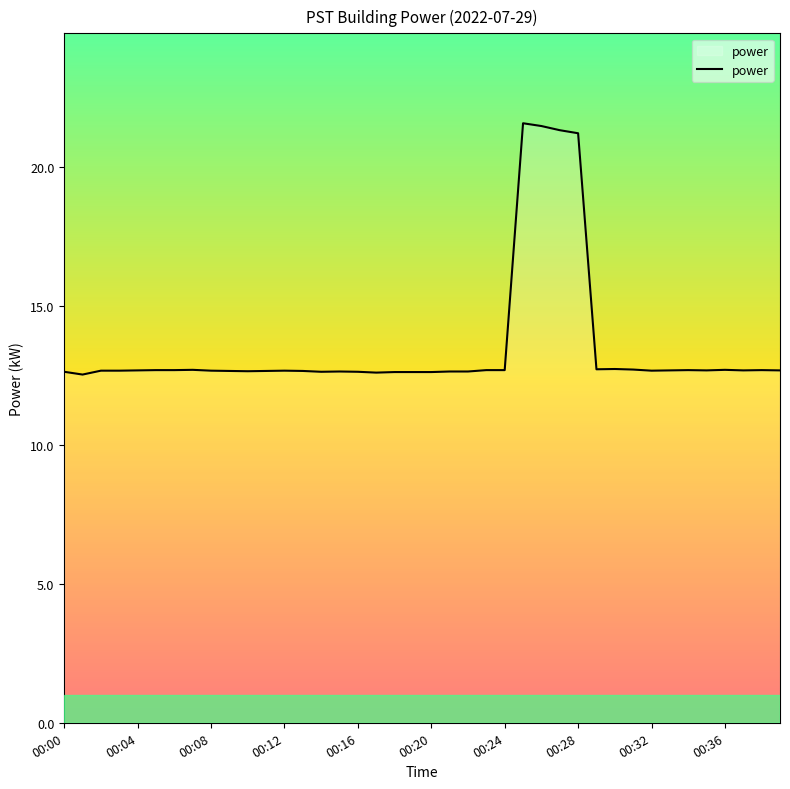

What is the maximum value shown in the chart?

21.6